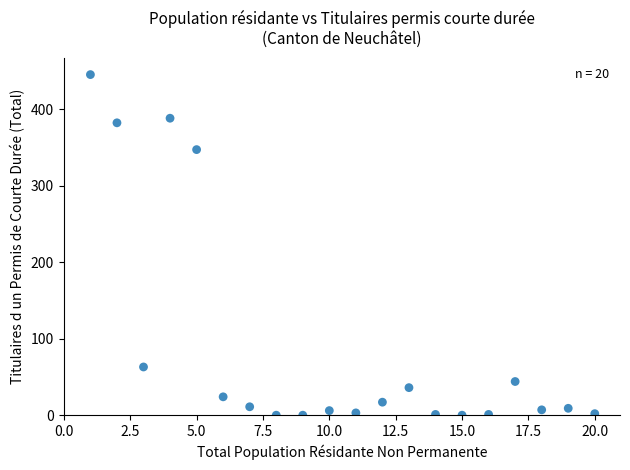

What Y value in the scatter plot is closest to 222?

347